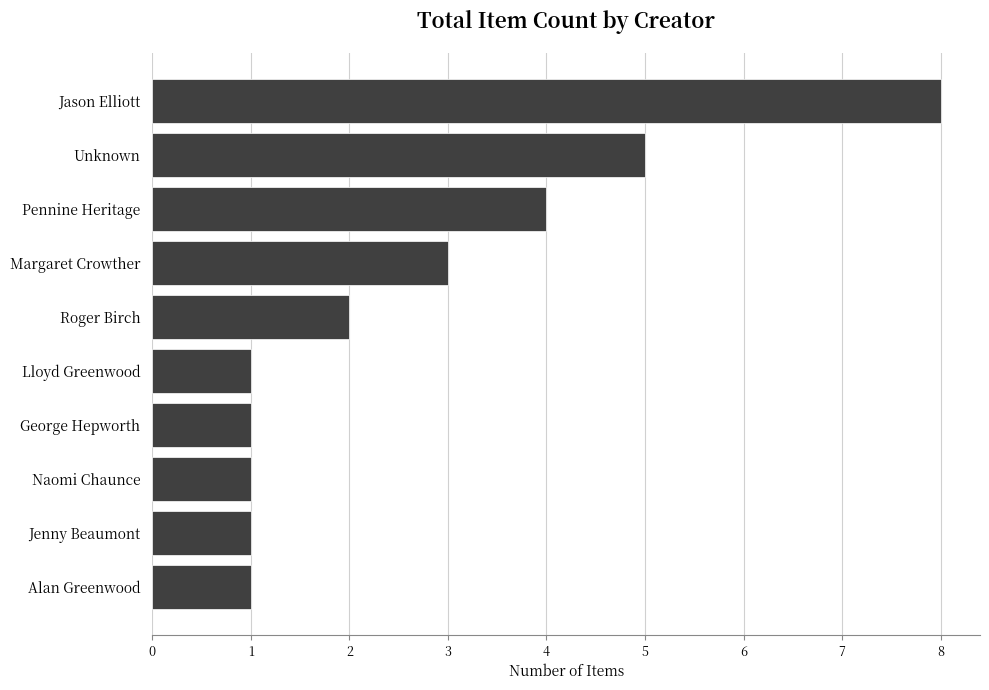

What is the greatest value displayed?

8